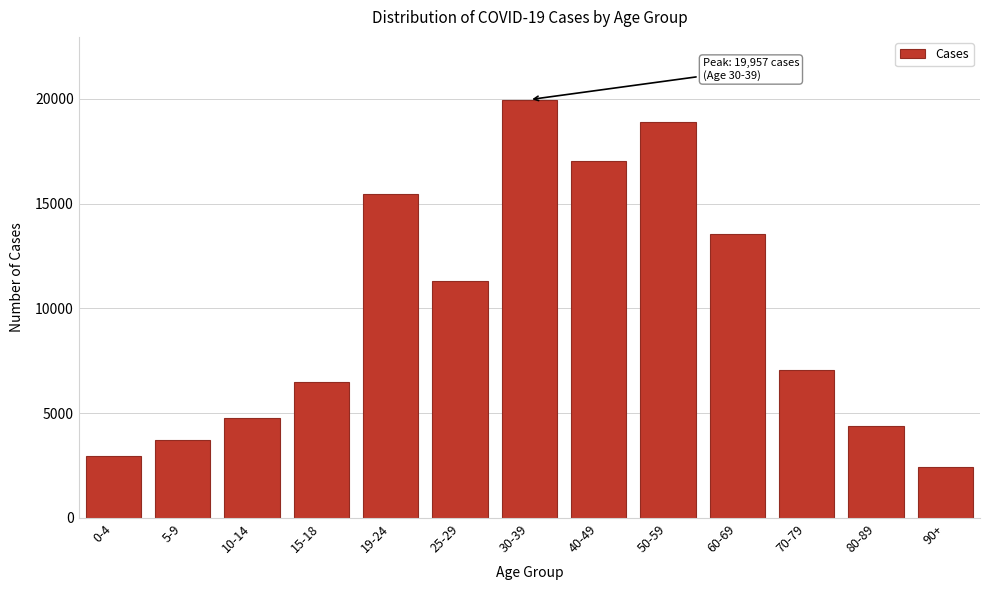

Reading left to right, list all the values displayed in this chart.

0-4=2962	5-9=3727	10-14=4792	15-18=6485	19-24=15446	25-29=11297	30-39=19957	40-49=17043	50-59=18883	60-69=13524	70-79=7037	80-89=4373	90+=2453